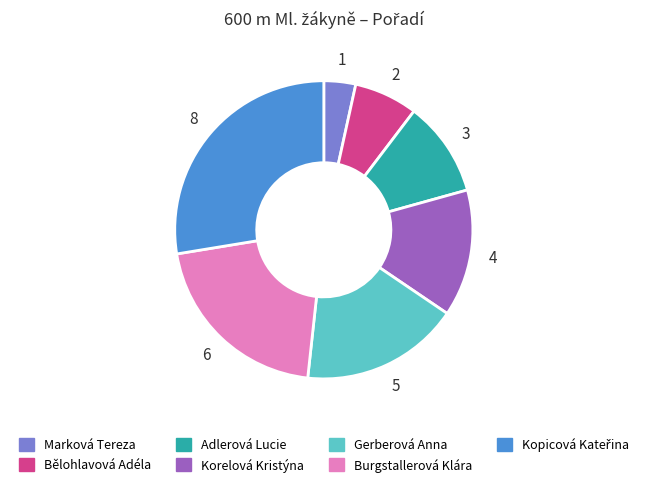

What is the ratio of the value at Gerberová Anna to the value at Adlerová Lucie?

1.7